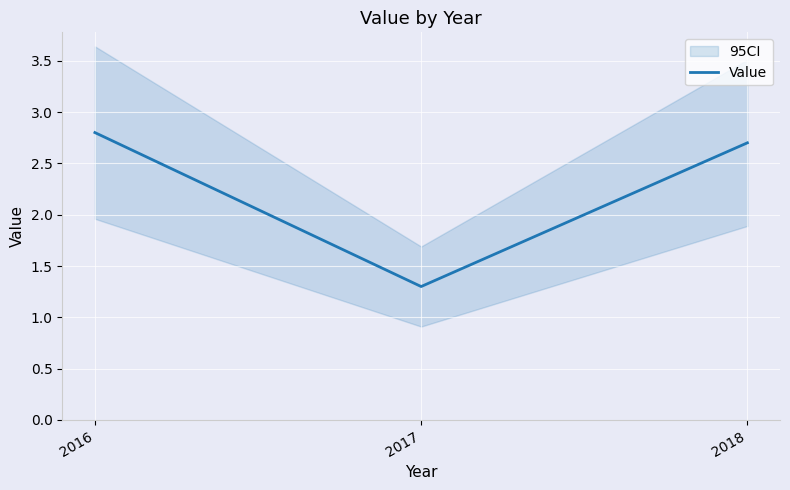

What is the maximum value shown in the chart?

2.8